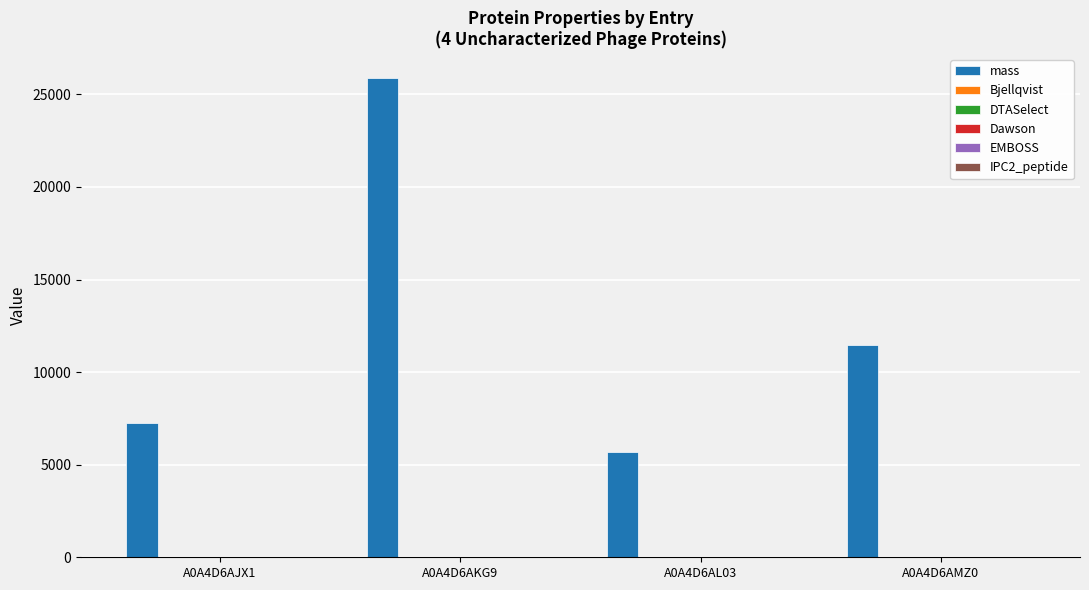

How many groups of bars are there?

4